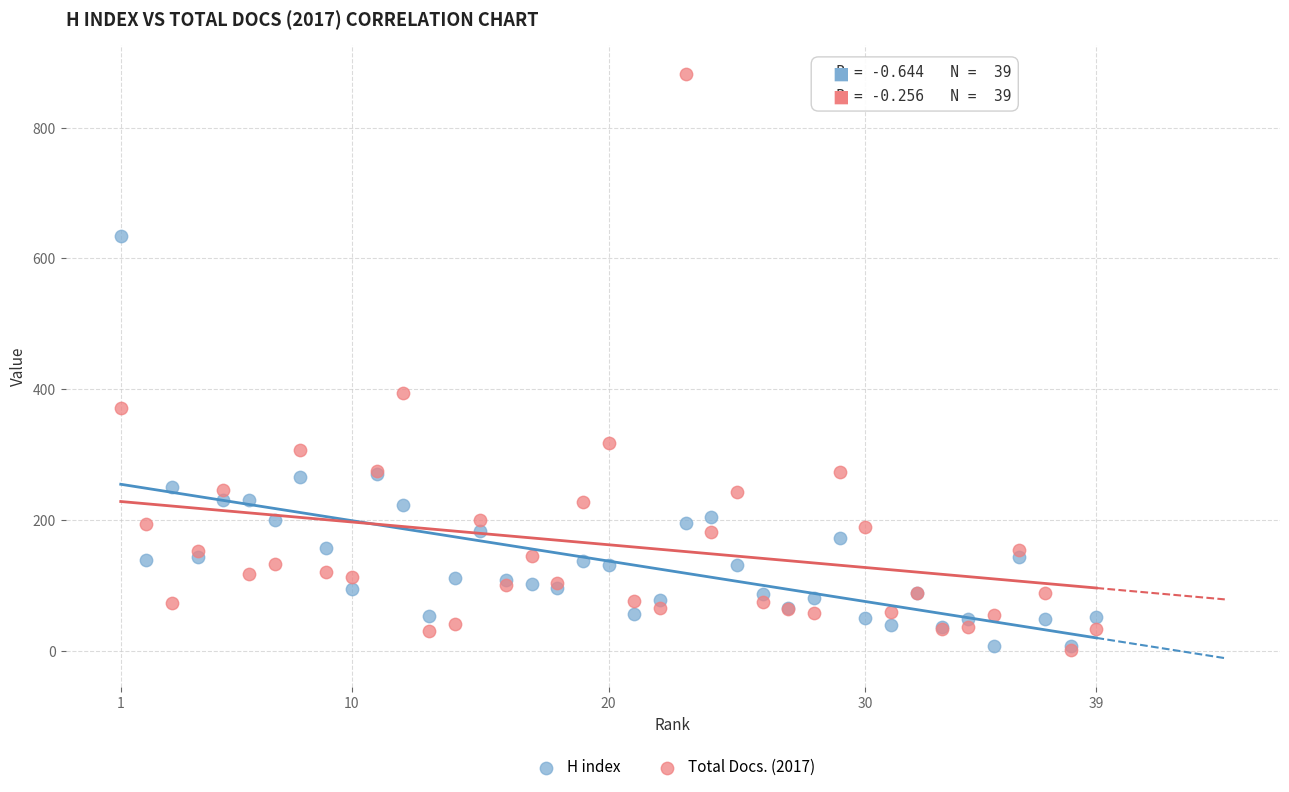

In the Total Docs. (2017) series, what Y value is closest to 441?

394